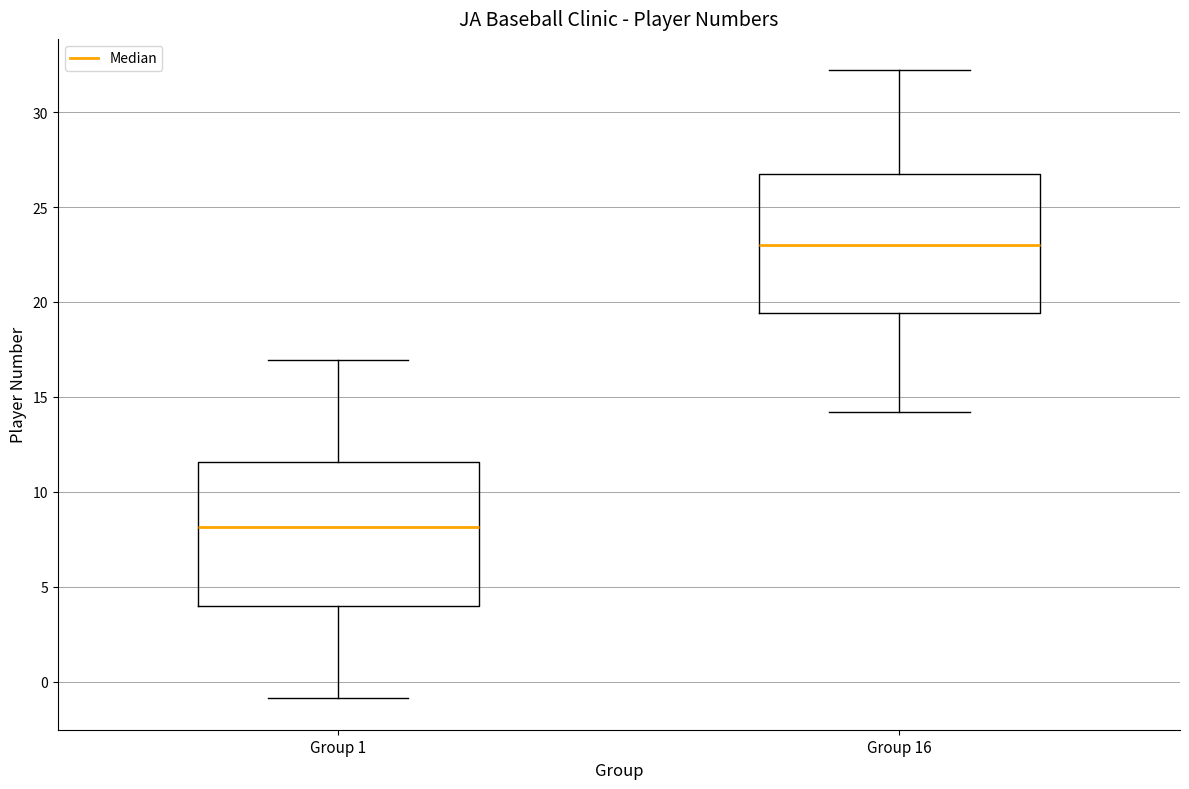

Where is the lower edge of the box for Group 16 on the y-axis? The values are not printed on the chart, so give them approximately, as read against the axis.

19.5